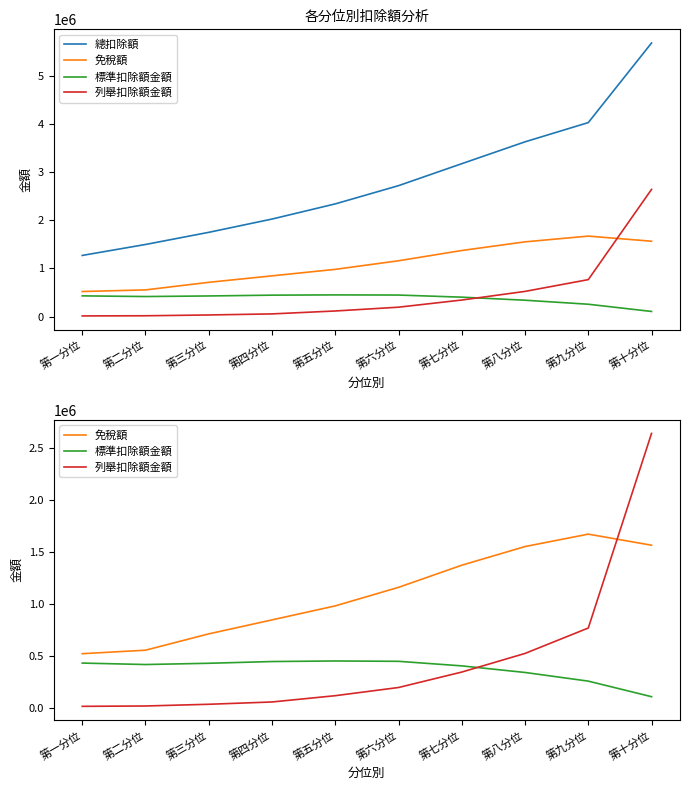

What is the highest value of the 列舉扣除額金額 series?

2639504